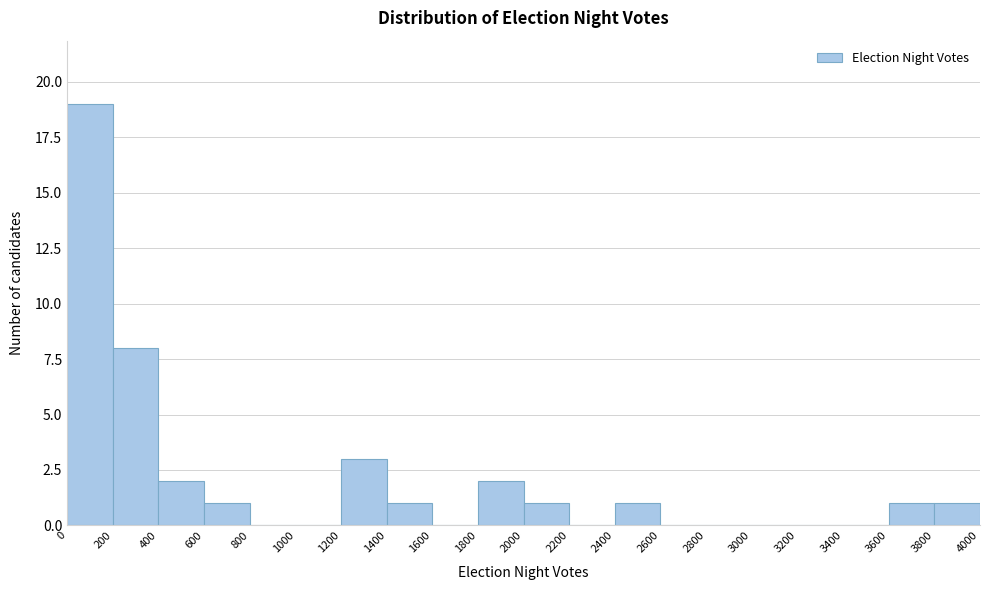

How tall is the bar that spans 3600 to 3800 on the x-axis? The values are not printed on the chart, so give them approximately, as read against the axis.

1